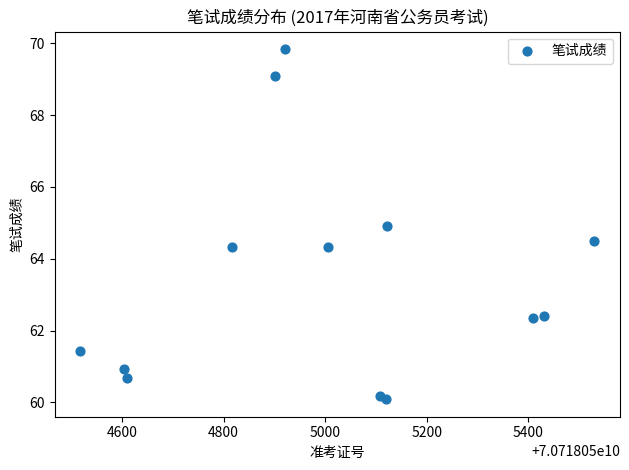

What is the range of X values (max minus min)?

1012.0